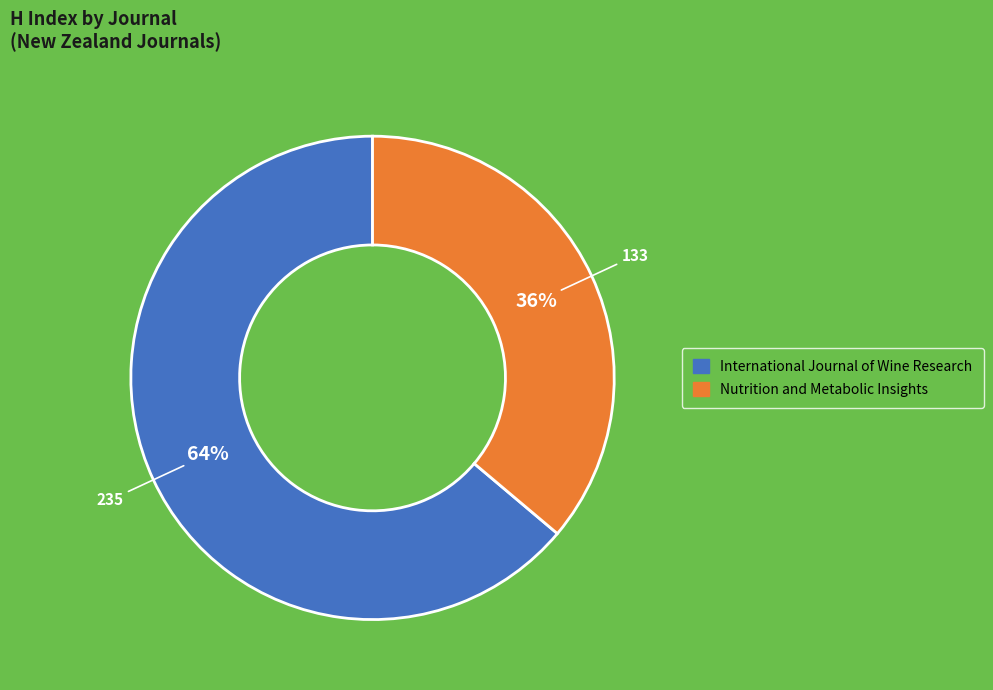

Is there any slice that represents more than half of the pie?

Yes